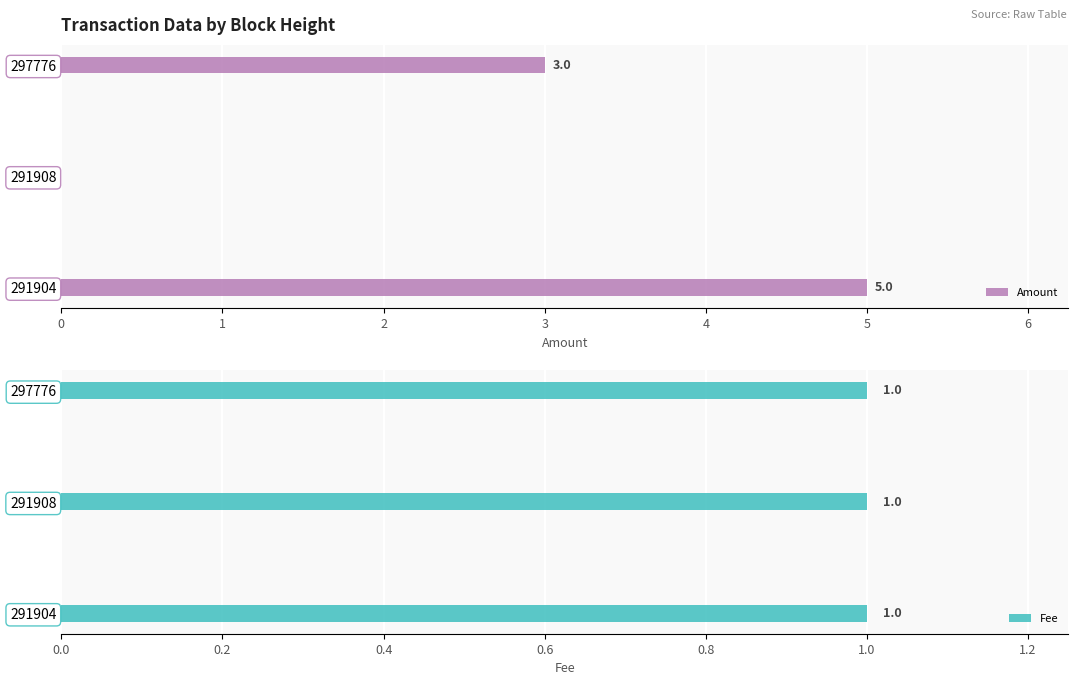

What is the sum of all Amount values?

8